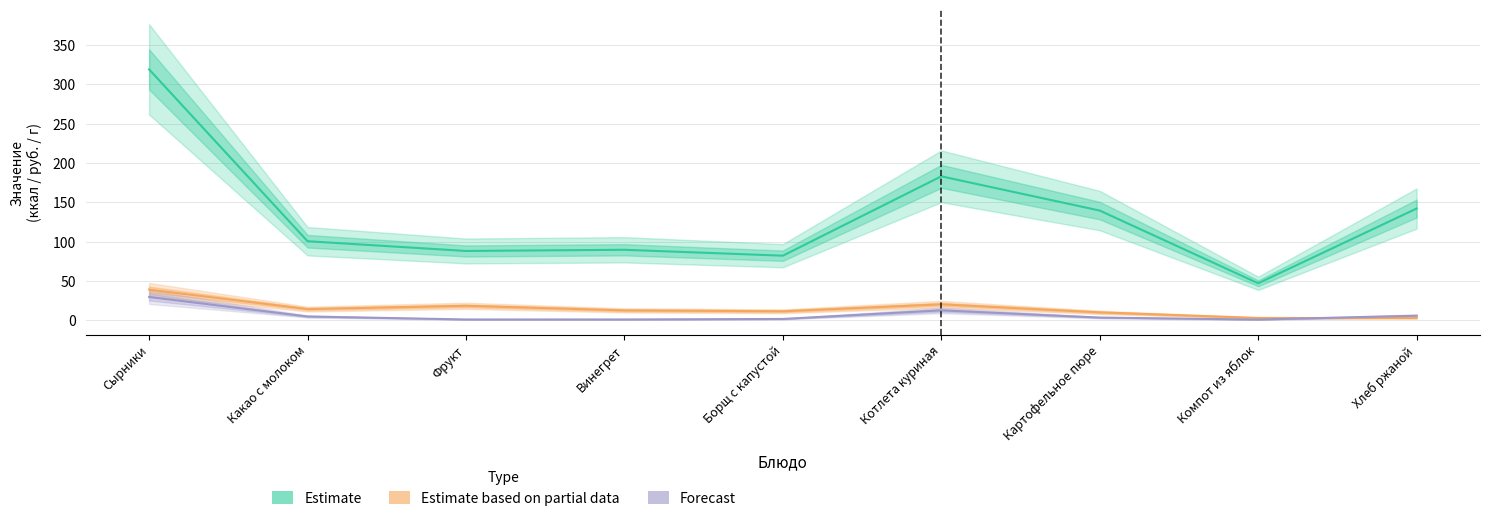

What is the difference between the Estimate values at Винегрет and Картофельное пюре?

49.9